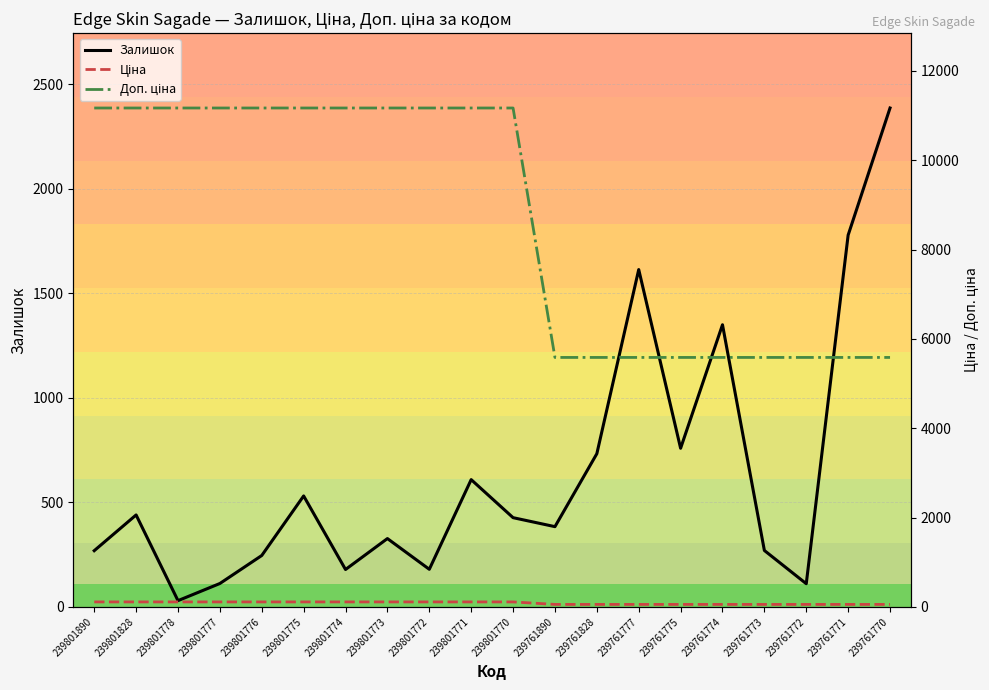

What is the sum of all Доп. ціна values?

173124.0